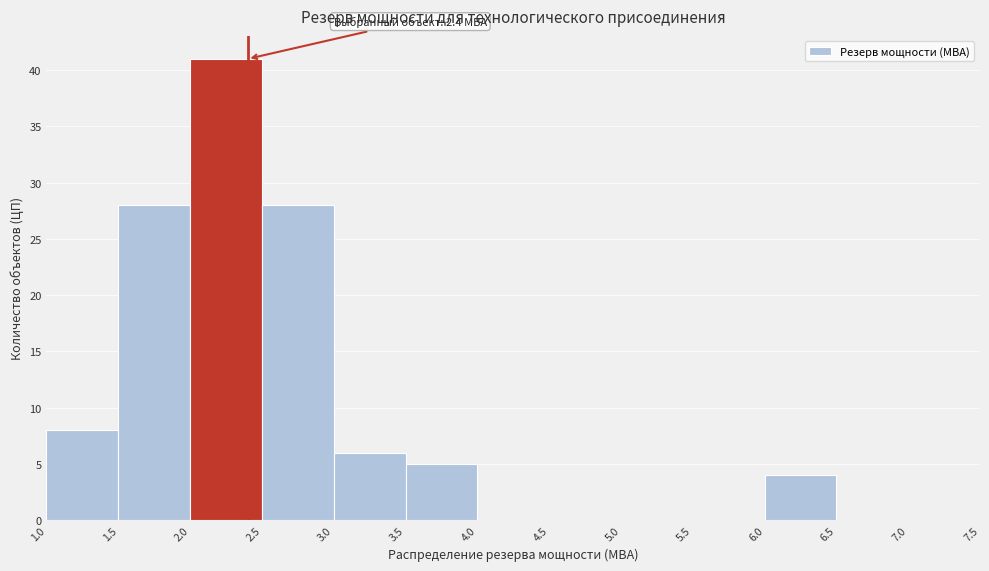

Which range on the x-axis has the tallest bar?

2.0 to 2.5